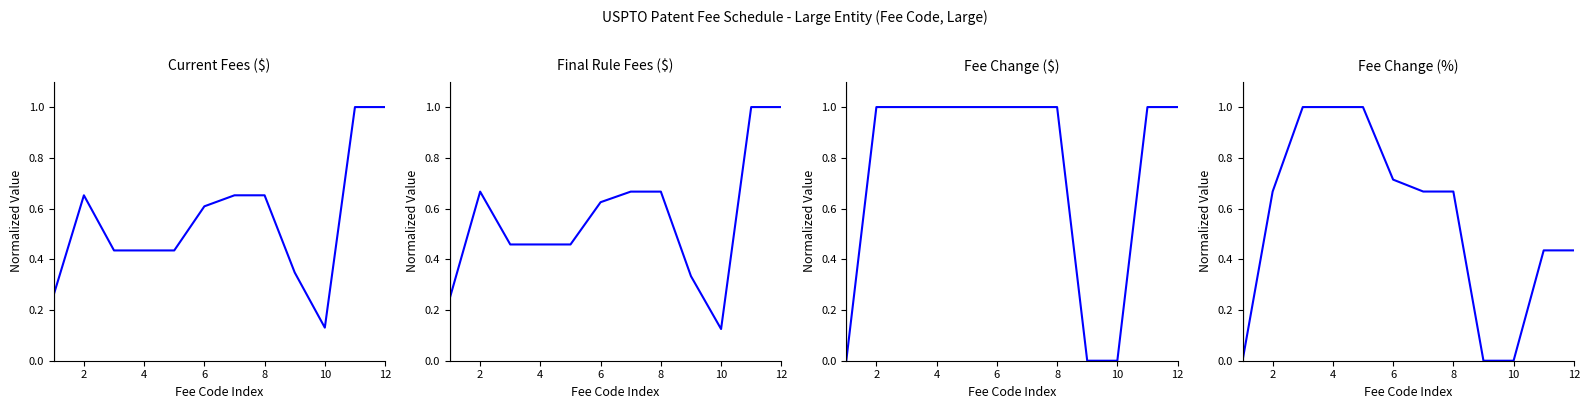

At how many categories does at least one series exceed 0?

12